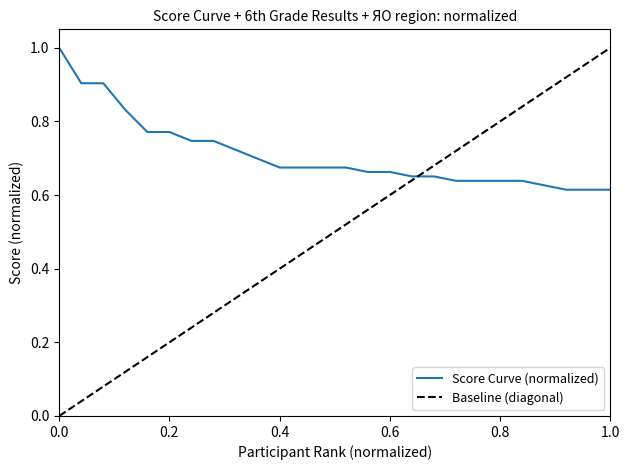

The value at 18 is 0.4. True or false?

False